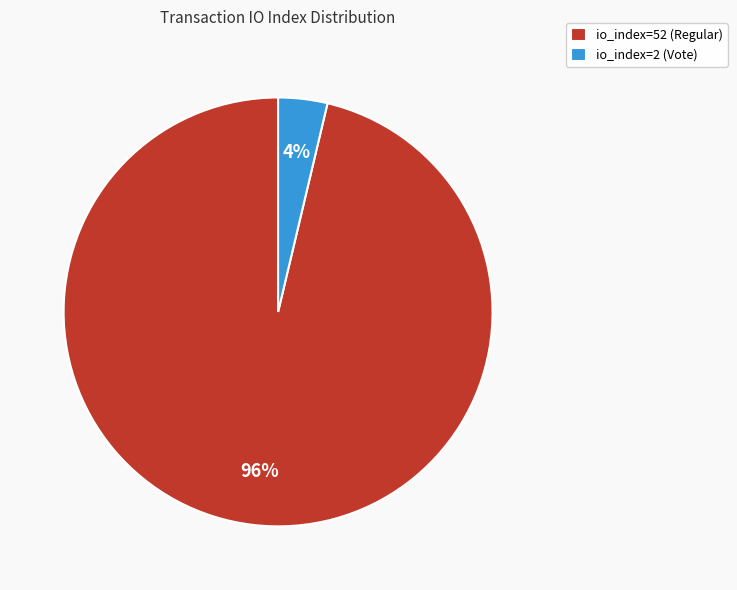

To the nearest percent, what is the combined percentage of io_index=2 (Vote) and io_index=52 (Regular)?

100%